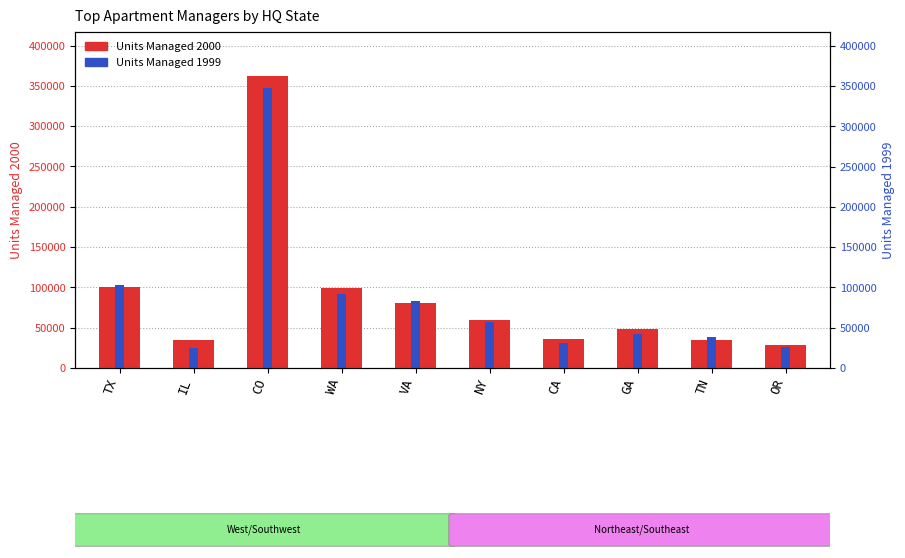

At which category is the sum across all series the highest?

CO